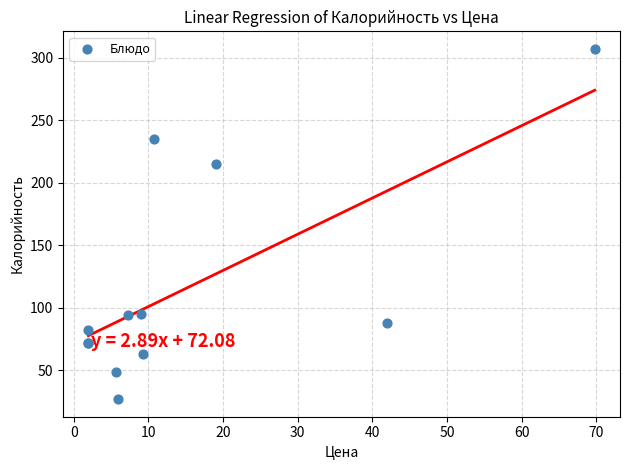

What Y value in the scatter plot is closest to 167?

215